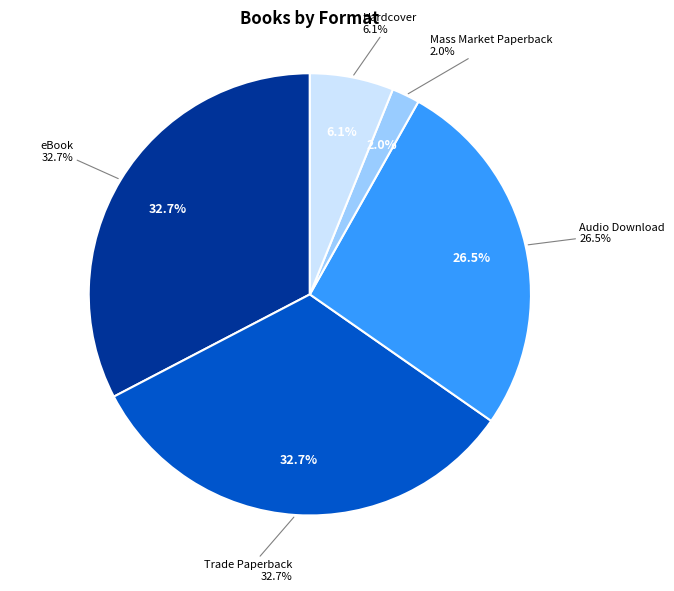

Does any single category account for the majority?

No